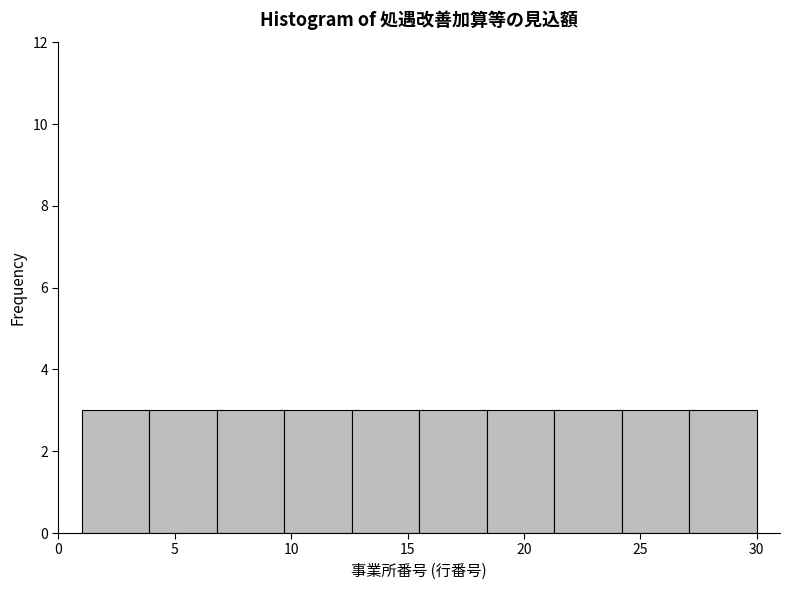

Reading left to right, transcribe this chart: for each bar, give the range it covers on the x-axis and its height. Neither the bar edges nor the heights are printed on the chart, so give them approximately, as read against the axes.

1.0 to 3.9: 3
3.9 to 6.8: 3
6.8 to 9.7: 3
9.7 to 12.6: 3
12.6 to 15.5: 3
15.5 to 18.4: 3
18.4 to 21.3: 3
21.3 to 24.2: 3
24.2 to 27.1: 3
27.1 to 30.0: 3